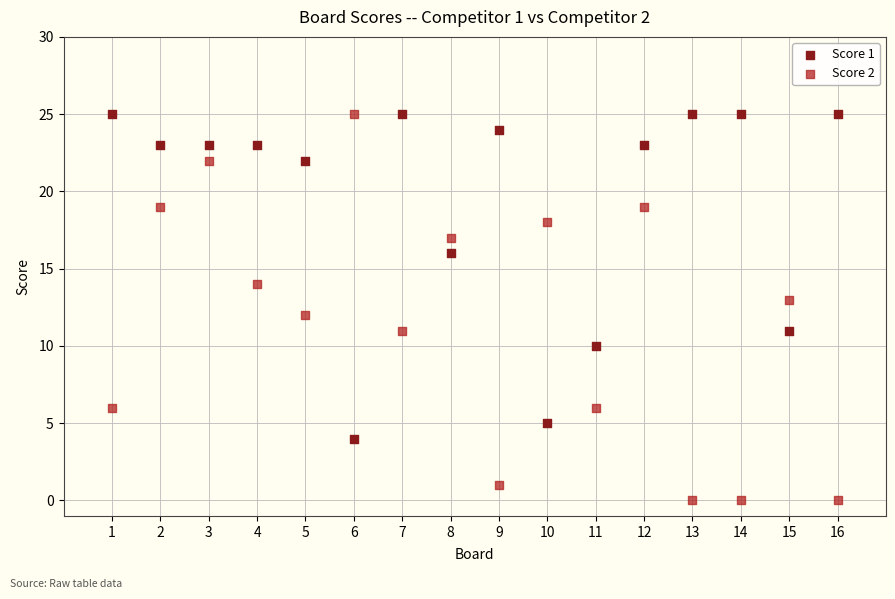

What is the X range (max minus min) for the scatter plot?

15